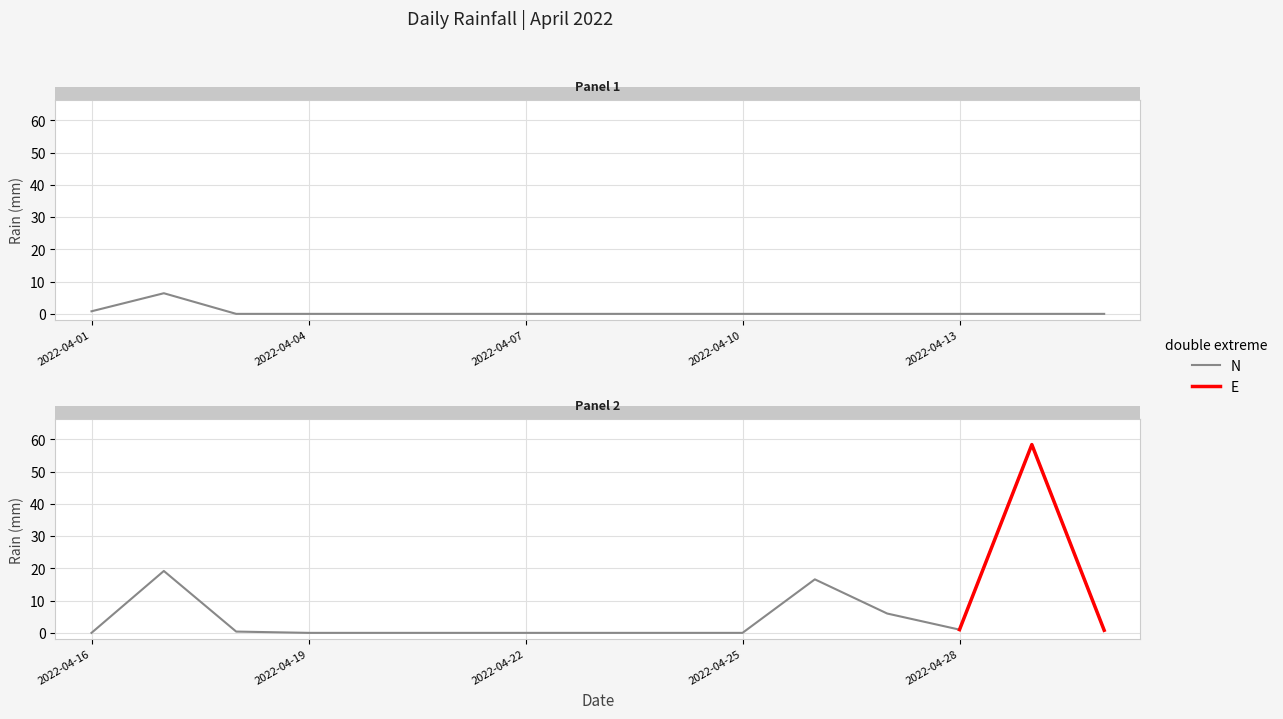

Is it true that the value at 2022-04-21 is 18.0?

False